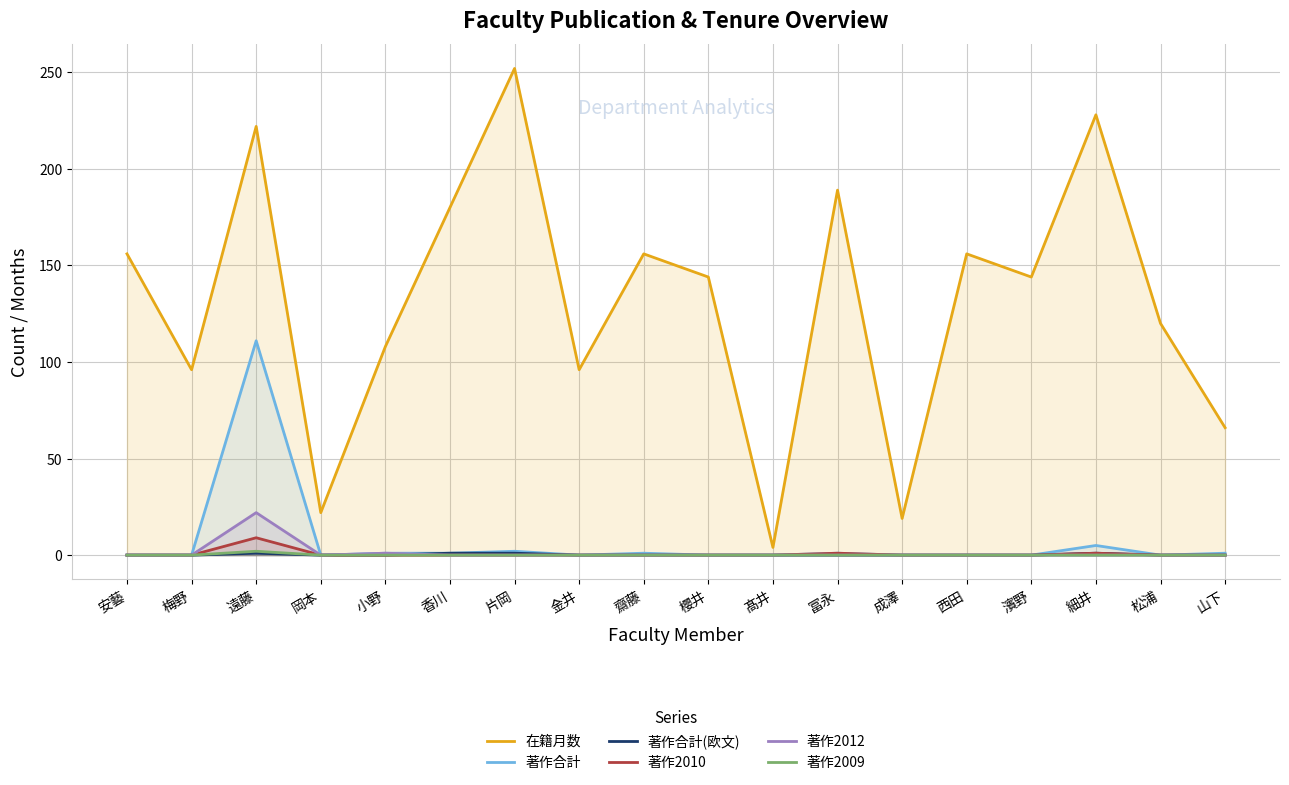

True or false: 著作2009 and 著作合計(欧文) cross at least once.

False